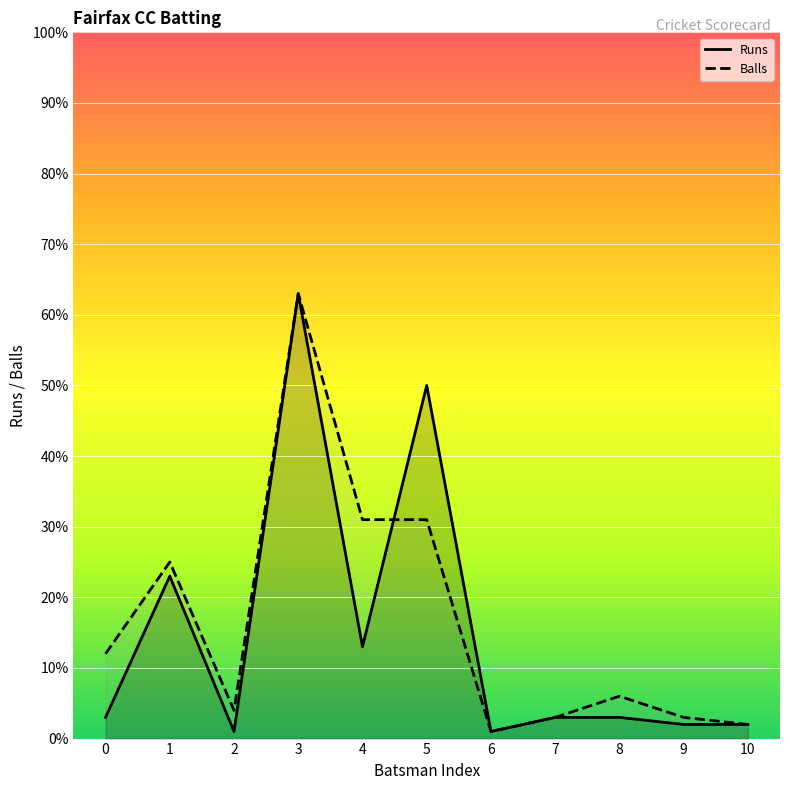

What is the total value across all series at 6?

2